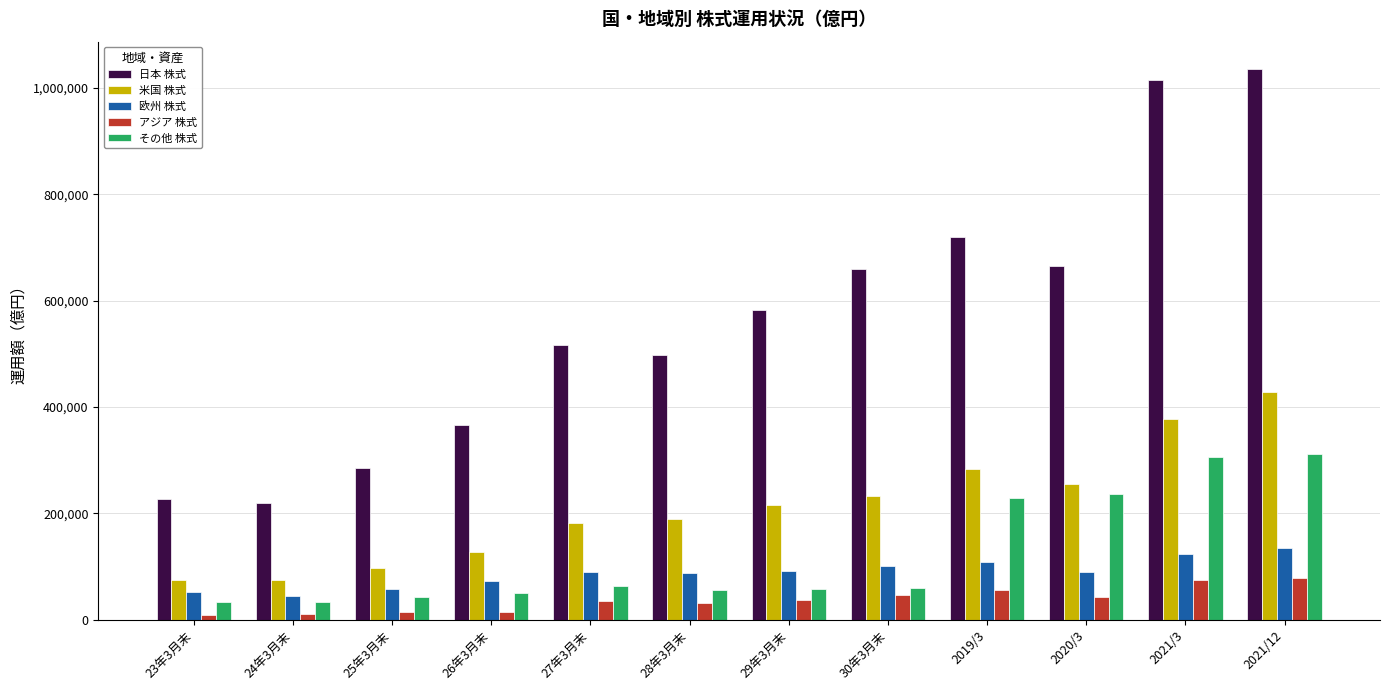

Which series has the largest range (max minus min)?

日本 株式